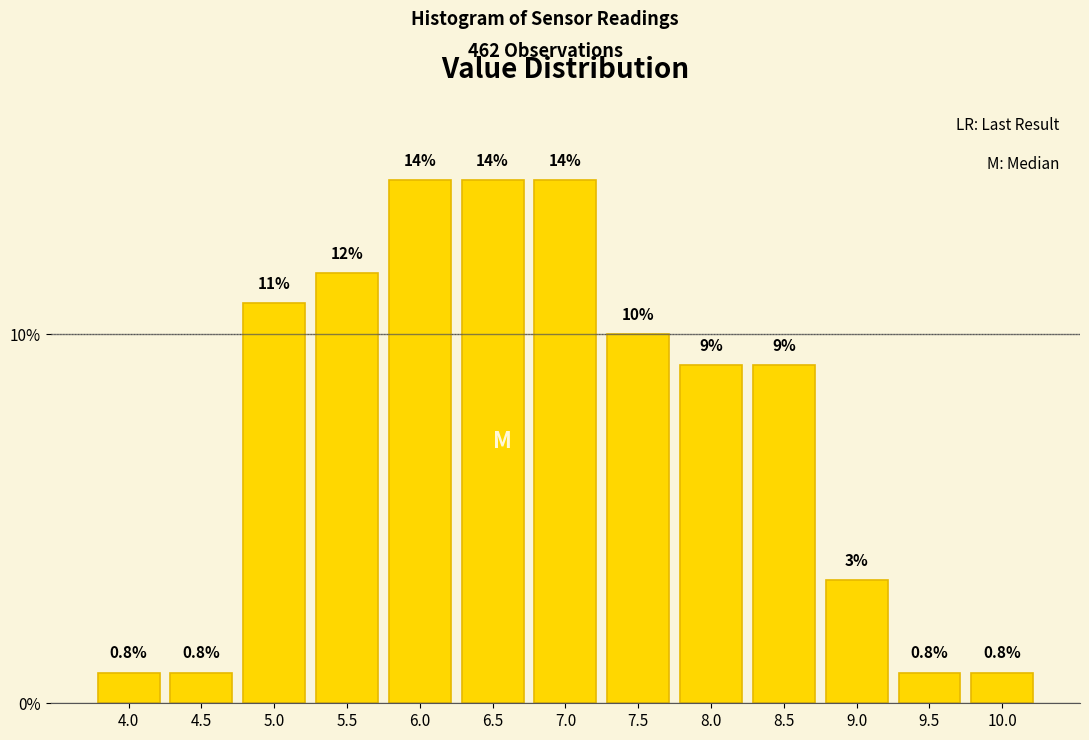

How many bars are there in total?

13